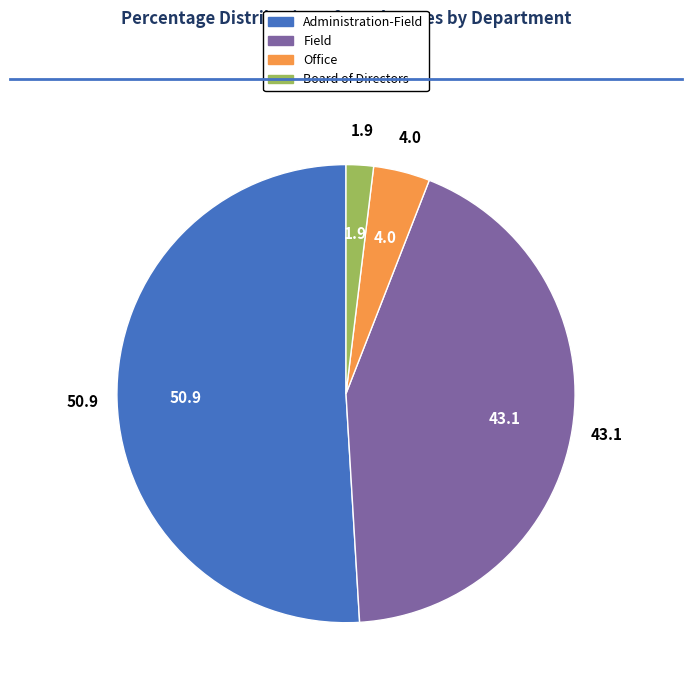

Between Field and Administration-Field, which is larger?

Administration-Field